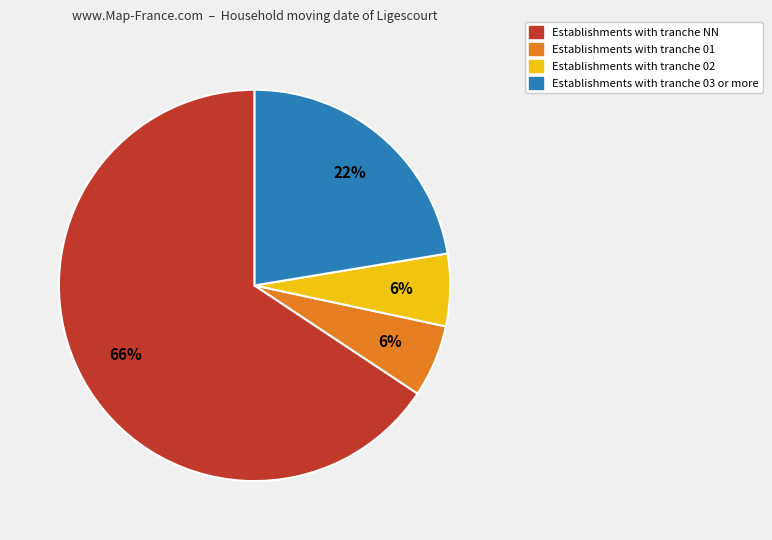

Is there a majority slice in this chart?

Yes